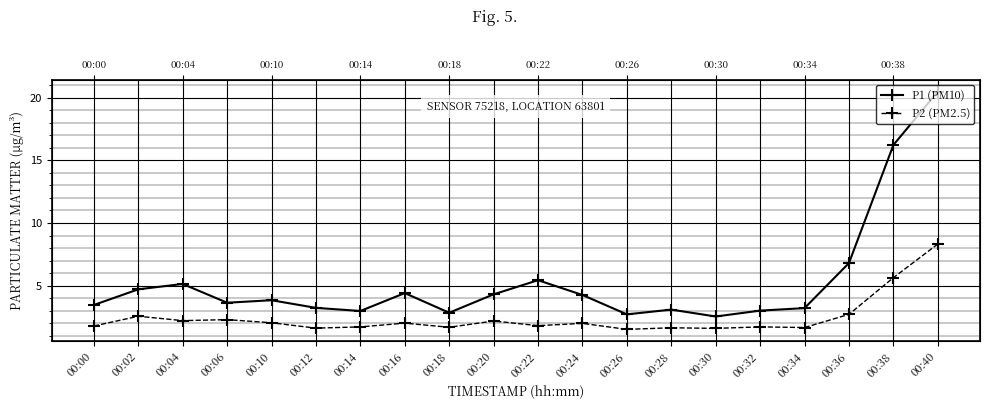

At which label is P2 (PM2.5) closest to 4?

00:36